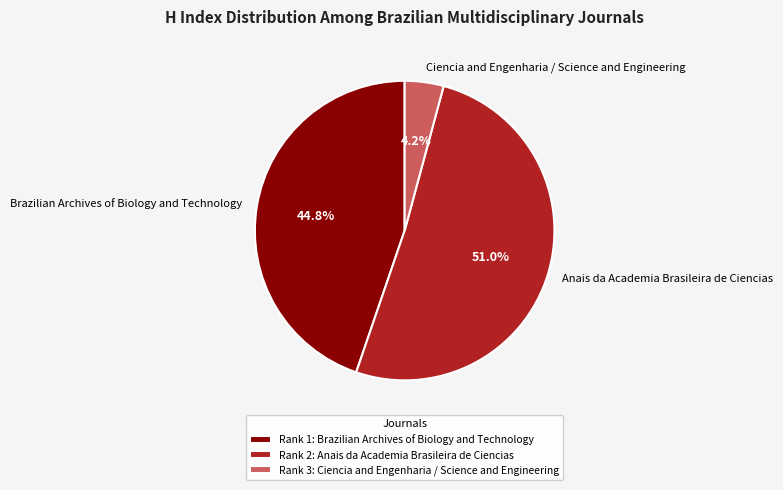

To the nearest percent, what is the combined percentage of Ciencia and Engenharia / Science and Engineering and Brazilian Archives of Biology and Technology?

49%